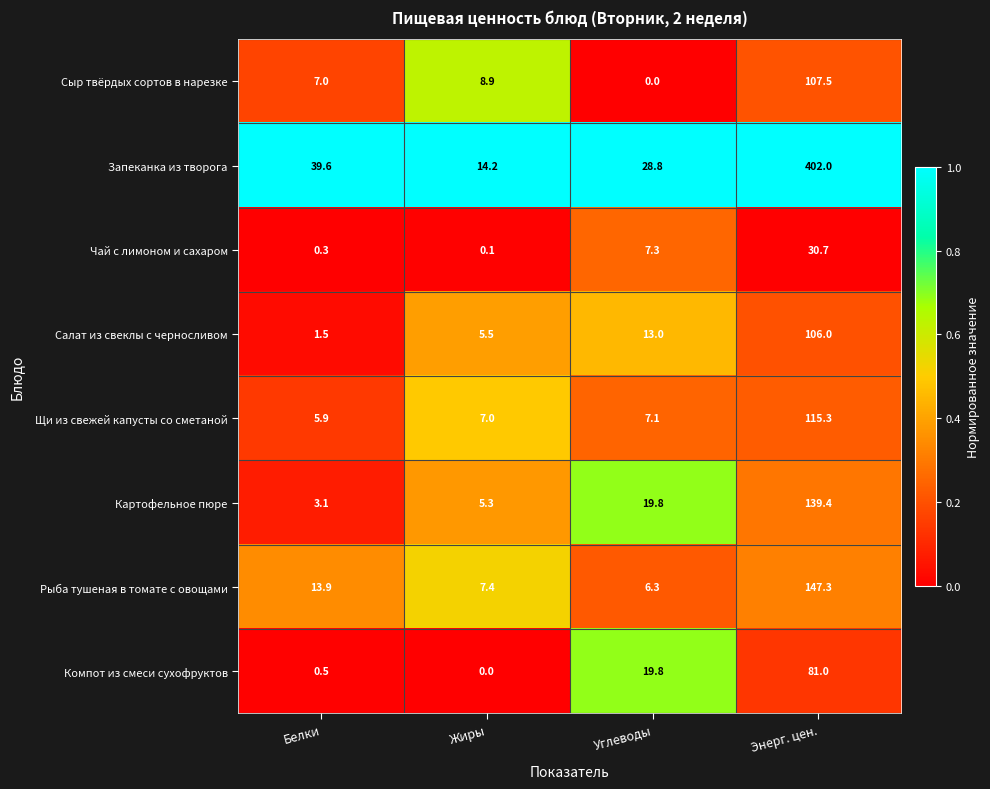

What value does the Картофельное пюре series have at Энерг. цен.?

139.4